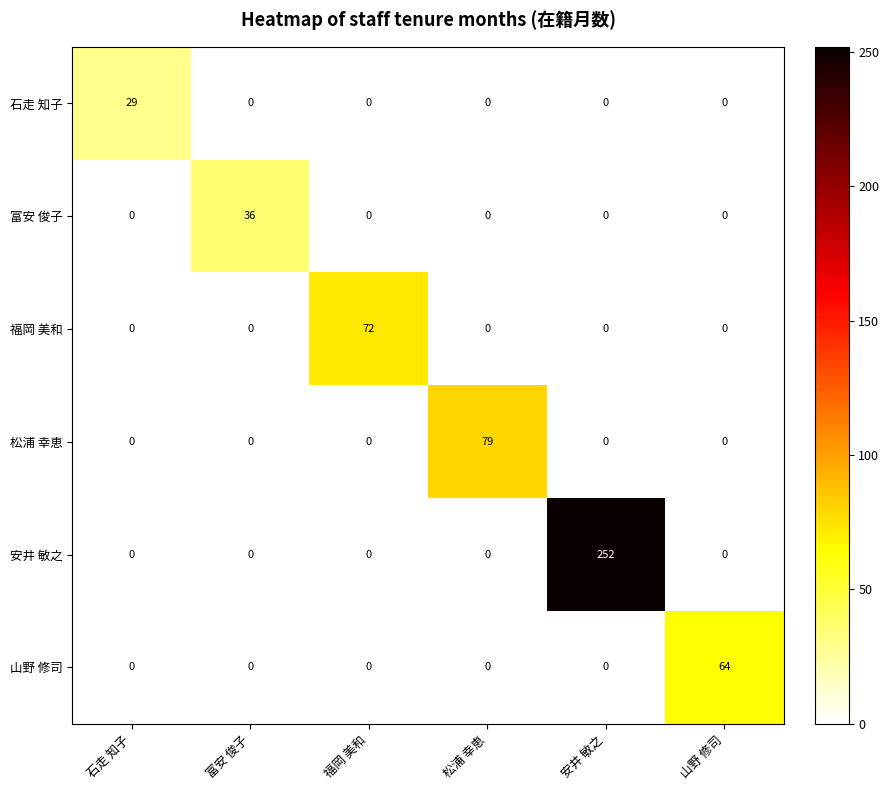

Which series has the largest total across all categories?

安井 敏之